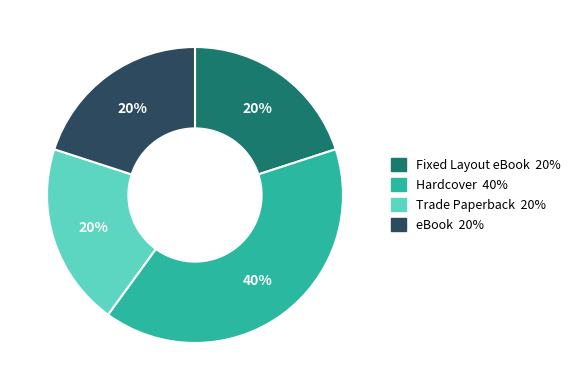

What is the largest slice in the pie chart?

Hardcover